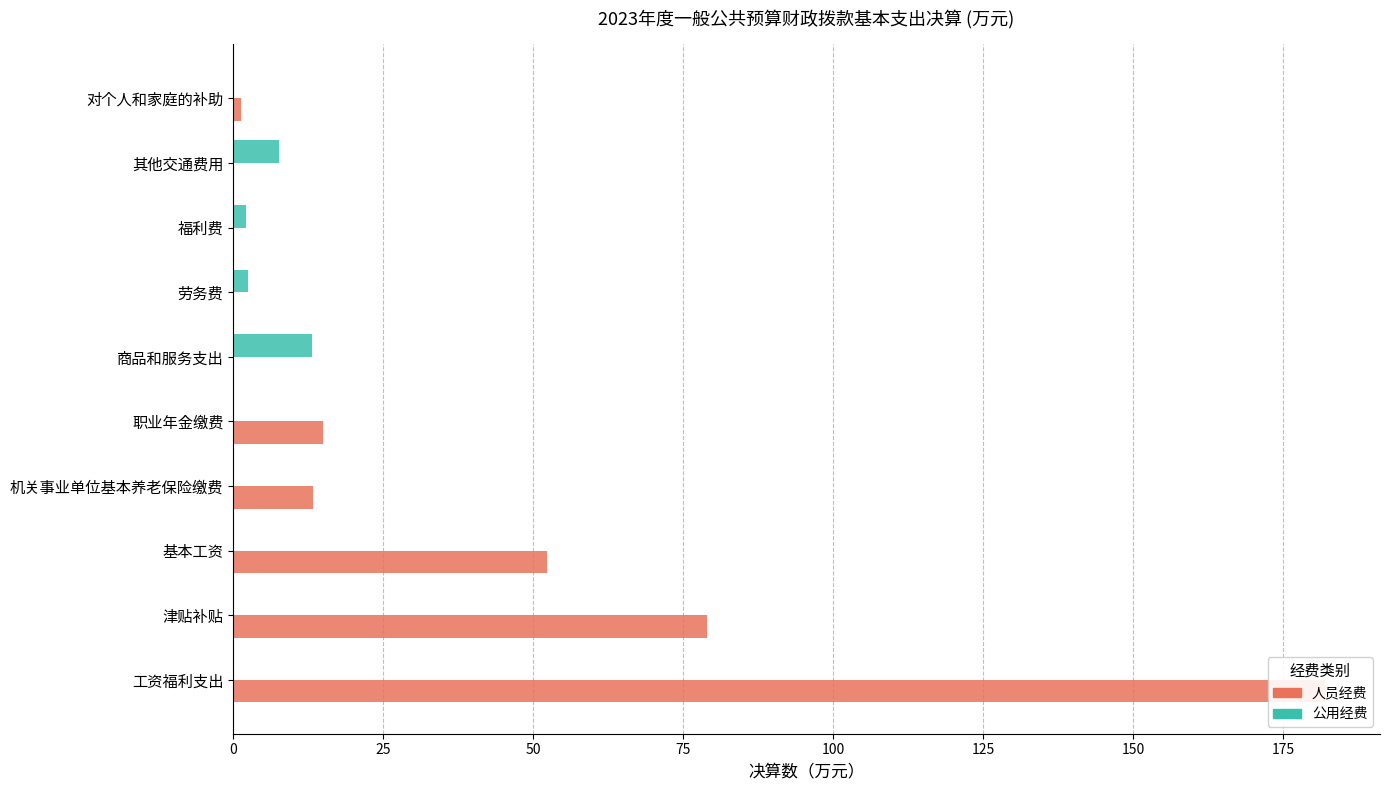

Reading left to right, transcribe all the data shown in this chart.

人员经费: 182.0	79.0	52.3	13.3	15.0	0.0	0.0	0.0	0.0	1.4
公用经费: 0.0	0.0	0.0	0.0	0.0	13.1	2.4	2.2	7.6	0.0